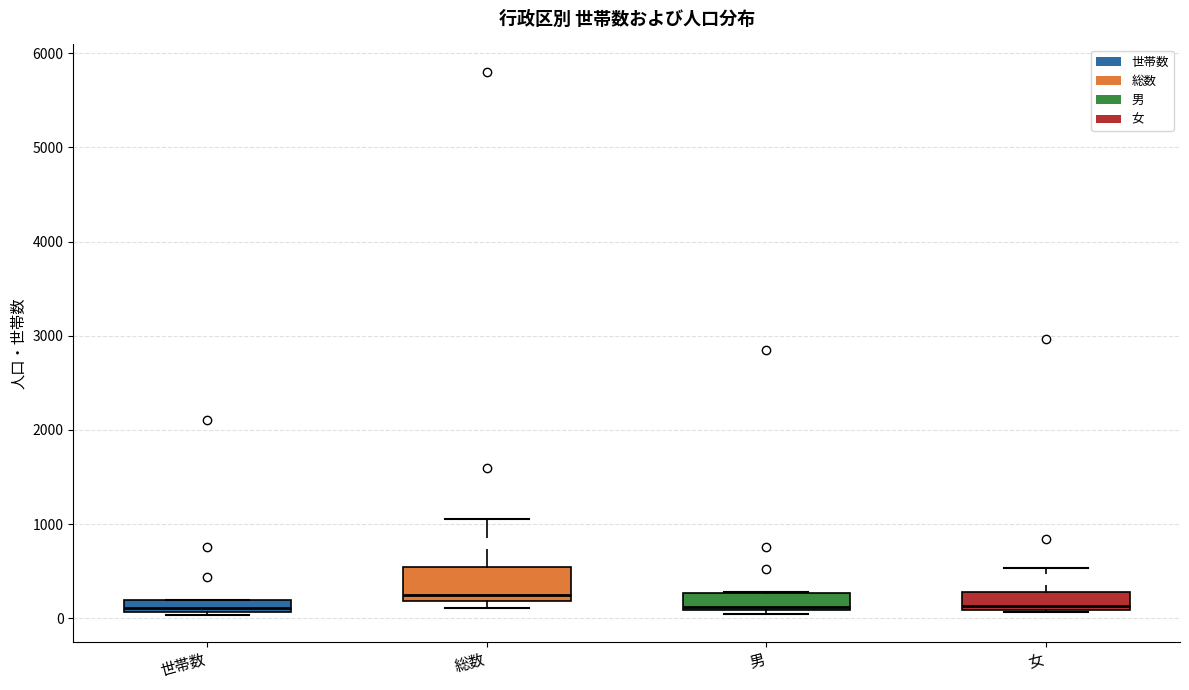

Where is the lower edge of the box for 世帯数 on the y-axis? The values are not printed on the chart, so give them approximately, as read against the axis.

100